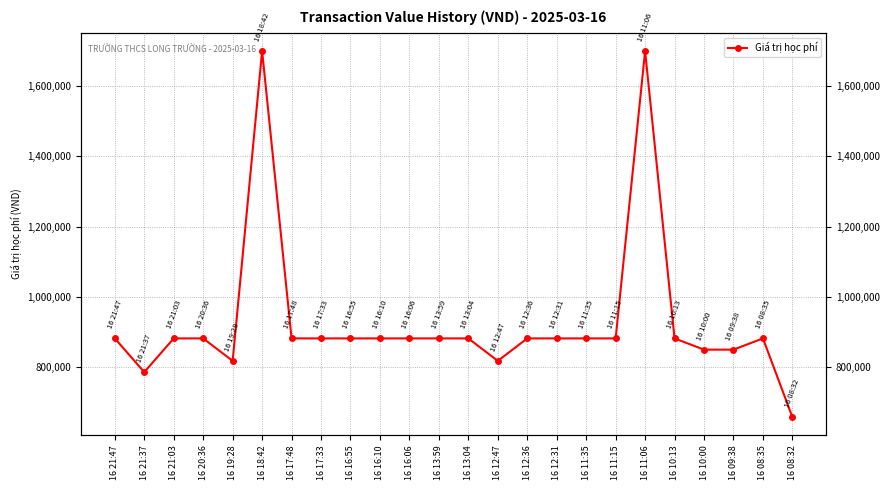

At which category does the data reach its first local valley?

16 21:37